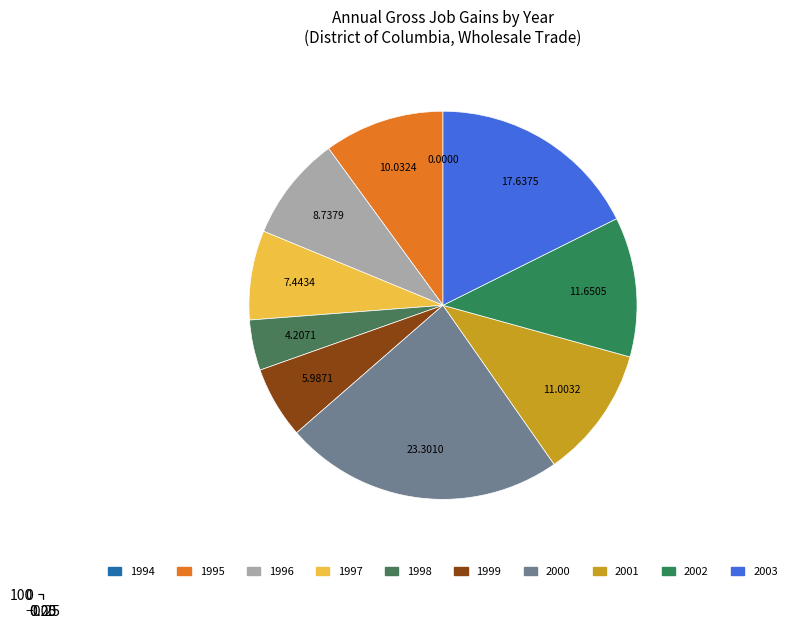

To the nearest percent, what is the difference between the 2003 and 1996 slice percentages?

9%